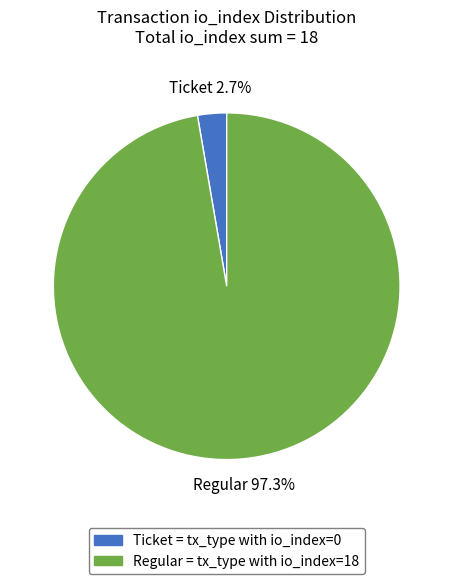

How many segments does this pie chart have?

2